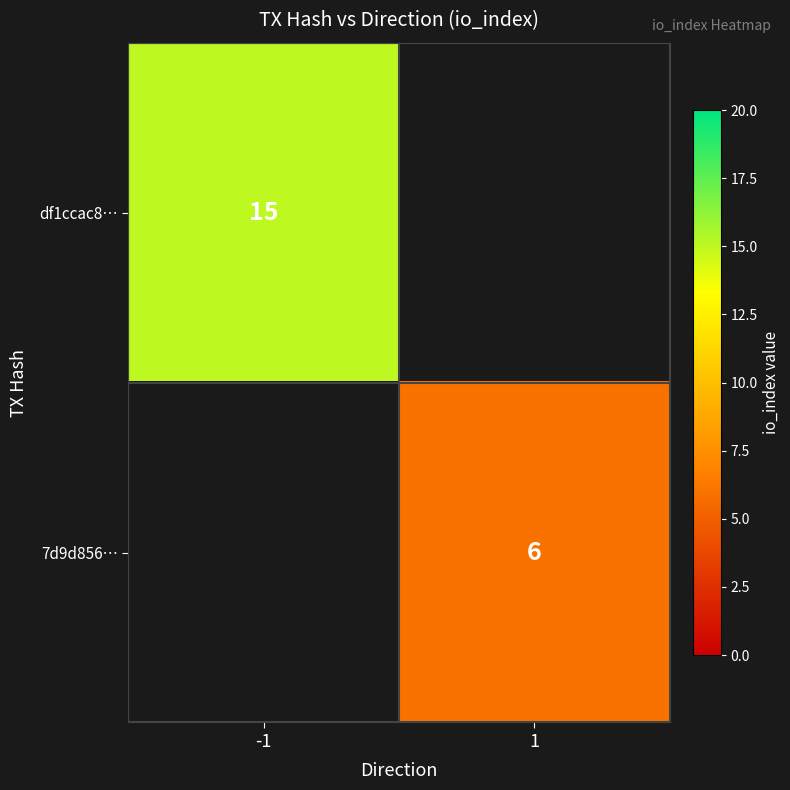

How many categories are shown in the chart?

2